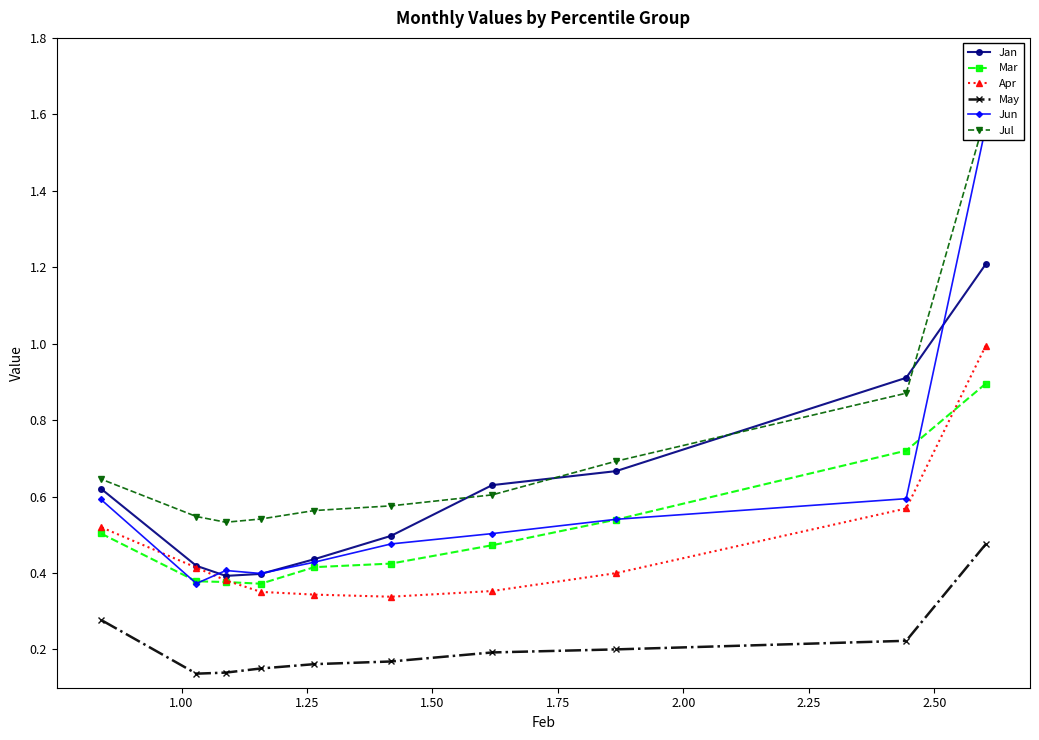

What is the maximum value for Apr?

1.0